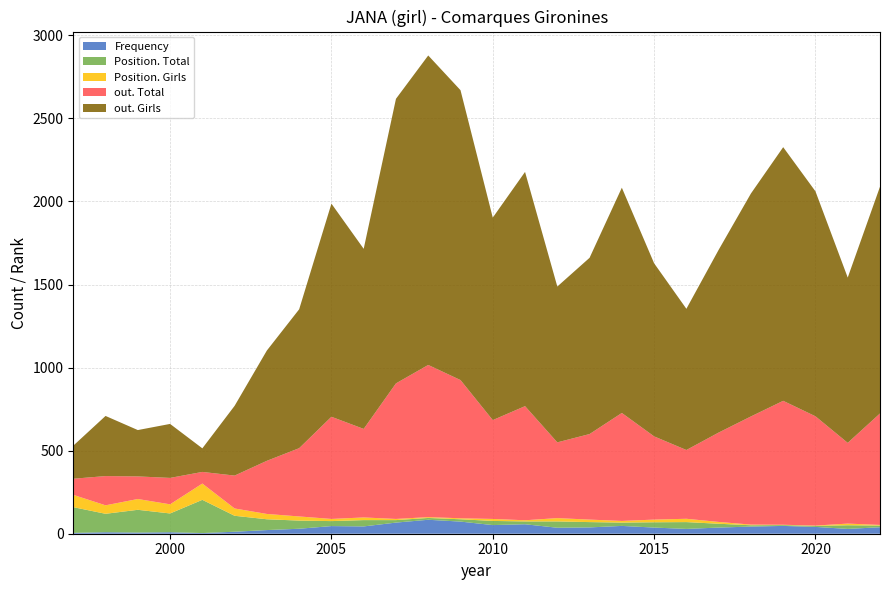

Reading left to right, list all the values displayed in this chart.

Frequency: 5	9	7	9	4	12	22	30	46	44	67	84	73	52	57	36	38	47	37	29	37	43	47	41	29	39
Position. Total: 155	111	137	113	200	96	65	49	30	38	15	11	14	25	17	38	32	20	32	41	23	8	5	6	22	10
Position. Girls: 74	51	65	55	98	44	32	25	13	16	7	5	6	12	7	20	15	10	16	20	11	4	2	2	10	4
out. Total: 97	176	136	159	70	198	320	411	615	533	816	916	832	595	687	456	515	650	501	414	538	651	746	658	486	671
out. Girls: 199	362	279	325	142	420	664	836	1283	1084	1713	1863	1745	1219	1410	938	1061	1356	1042	850	1100	1342	1527	1354	995	1365